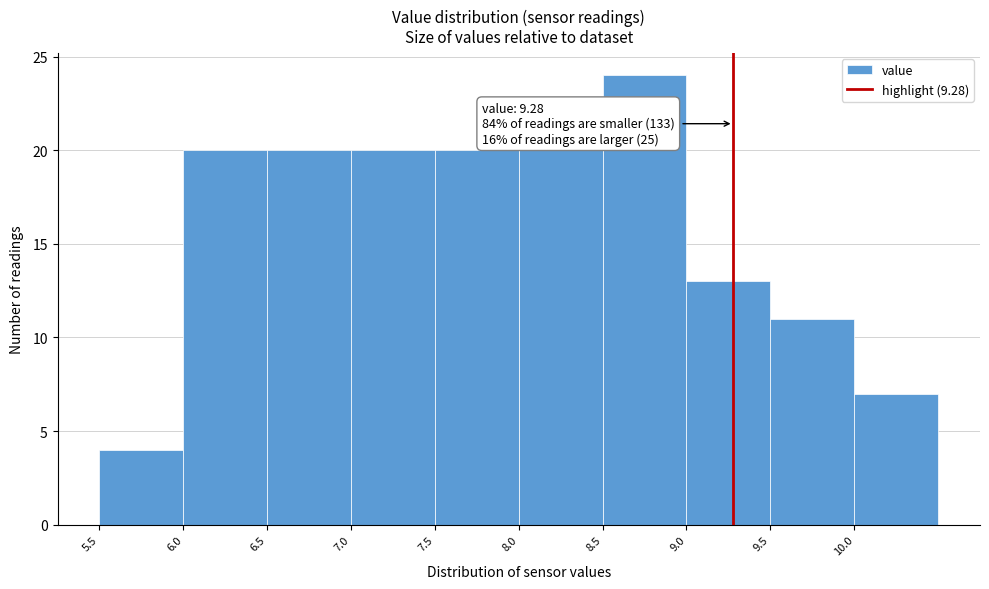

Which range on the x-axis has the tallest bar?

8.5 to 9.0